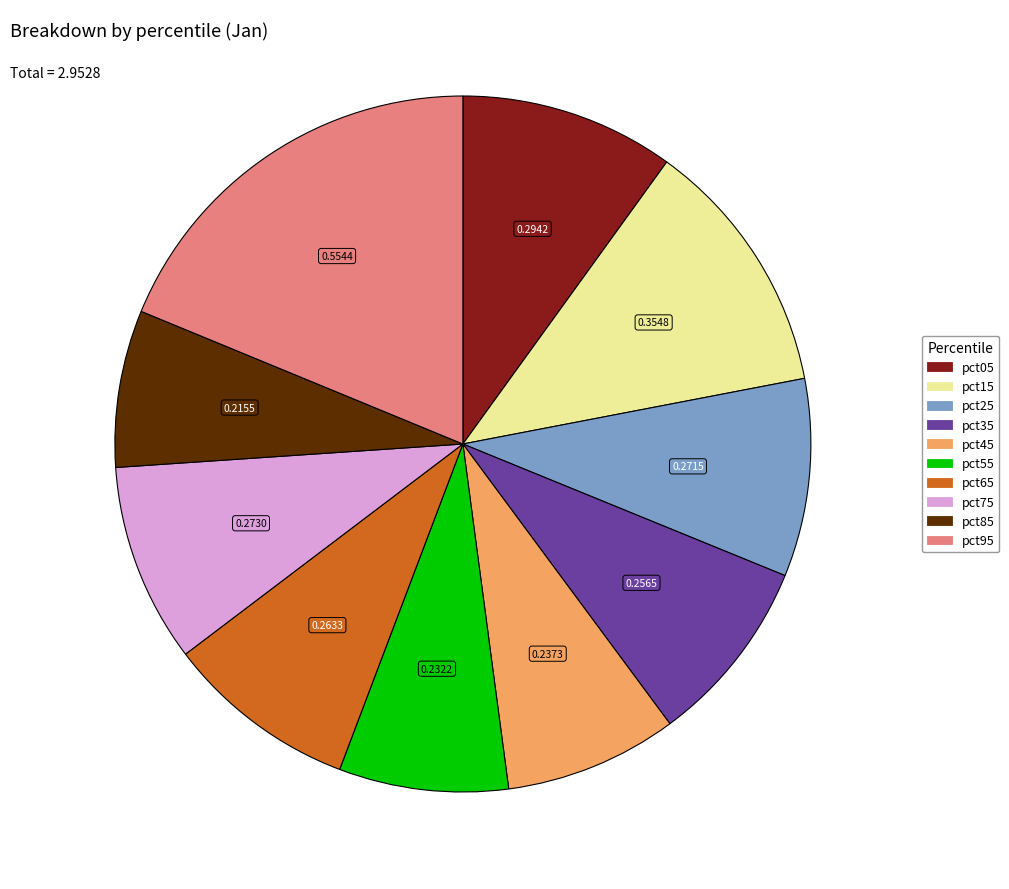

Between pct55 and pct65, which is larger?

pct65